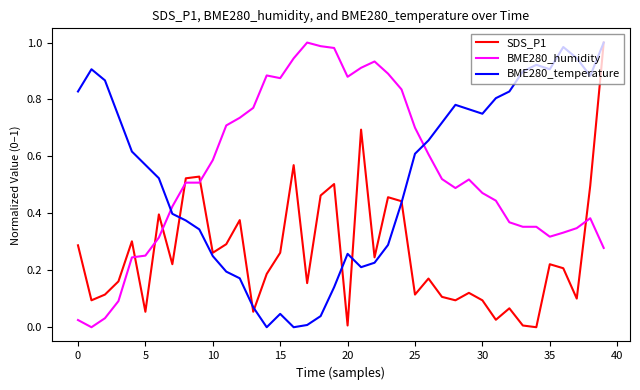

True or false: BME280_temperature and BME280_humidity cross at least once.

True